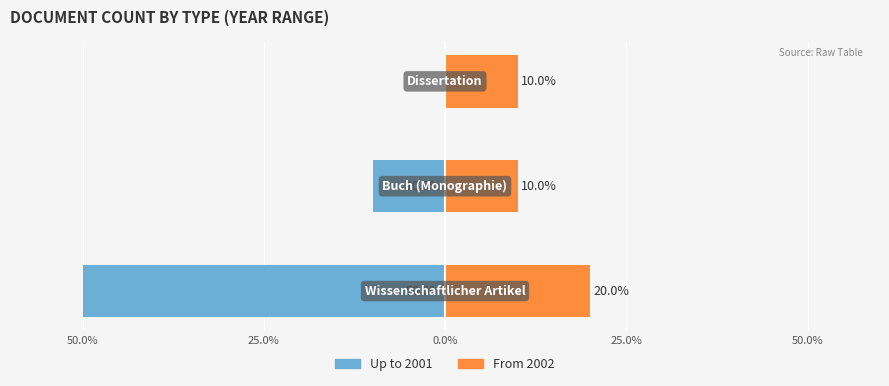

How many data points in Up to 2001 are less than -10?

1